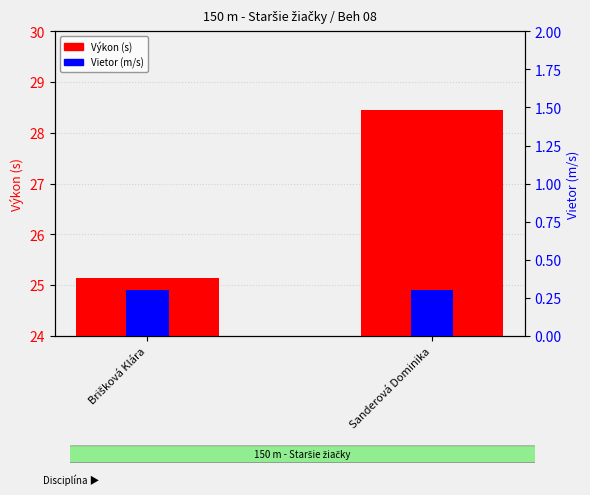

What is the spread (max minus min) of values at Brišková Klára?

24.8